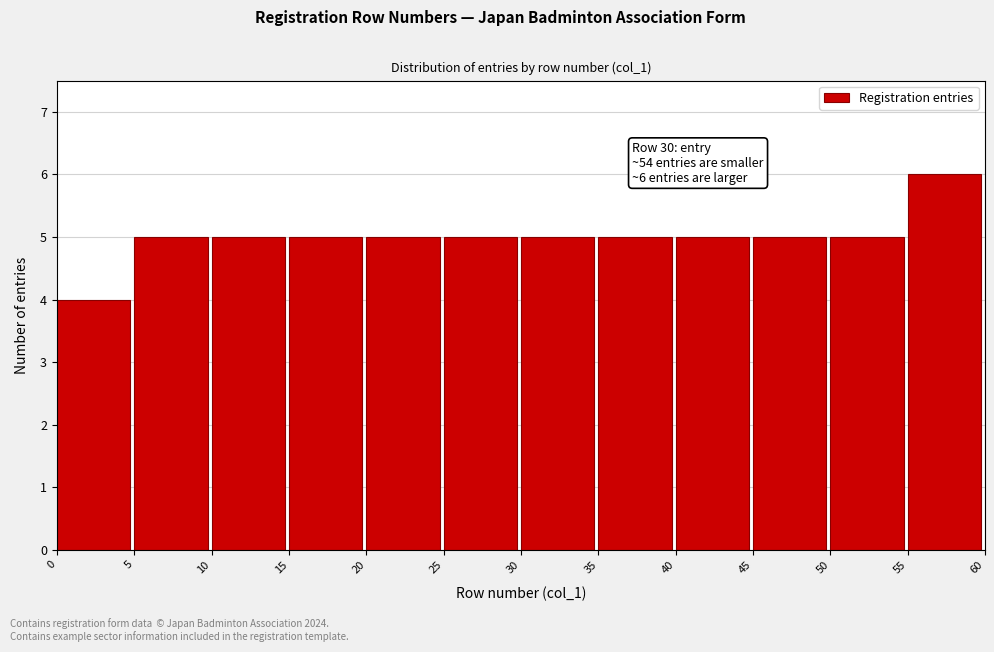

Over which range of the x-axis is the bar tallest?

55 to 60